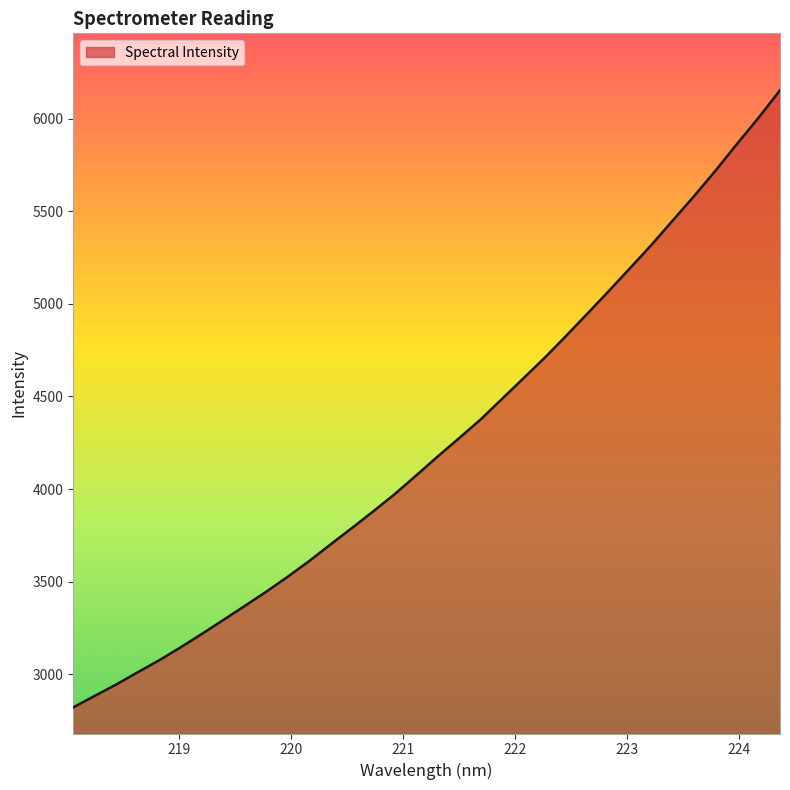

What is the minimum value shown in the chart?

2821.3